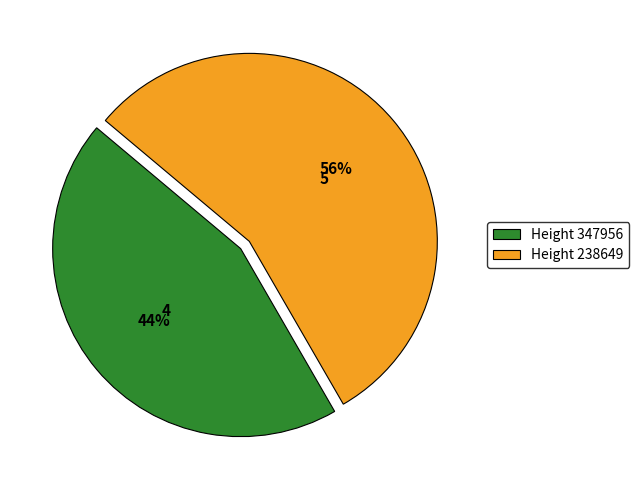

How many slices are in this pie chart?

2